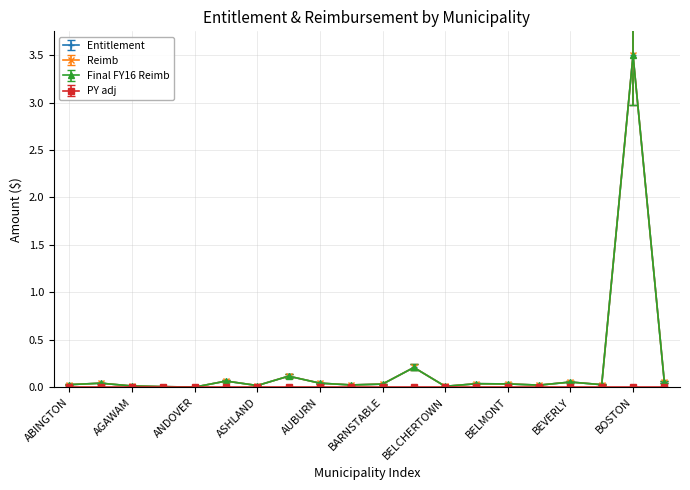

Which category has the highest value in the Final FY16 Reimb series?

BOSTON